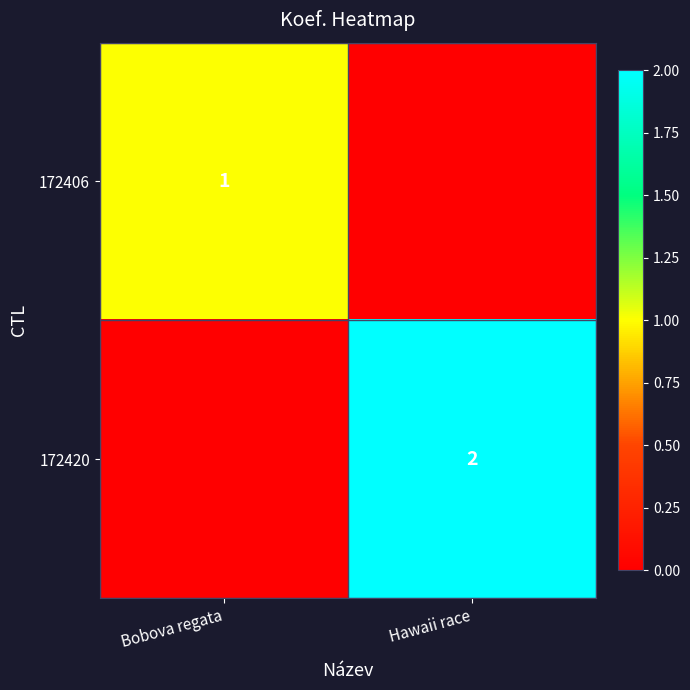

What is the difference between the highest and lowest values at Hawaii race?

2